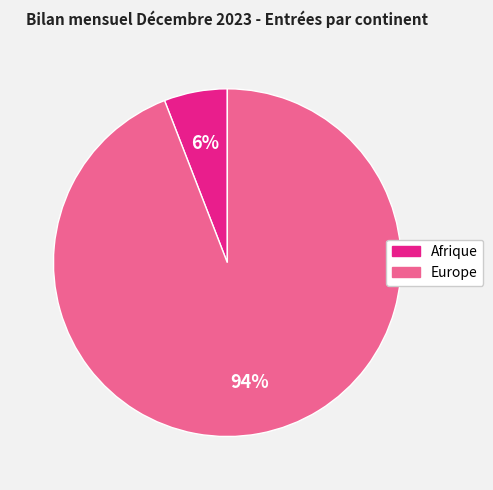

To the nearest percent, what is the average slice percentage?

50%